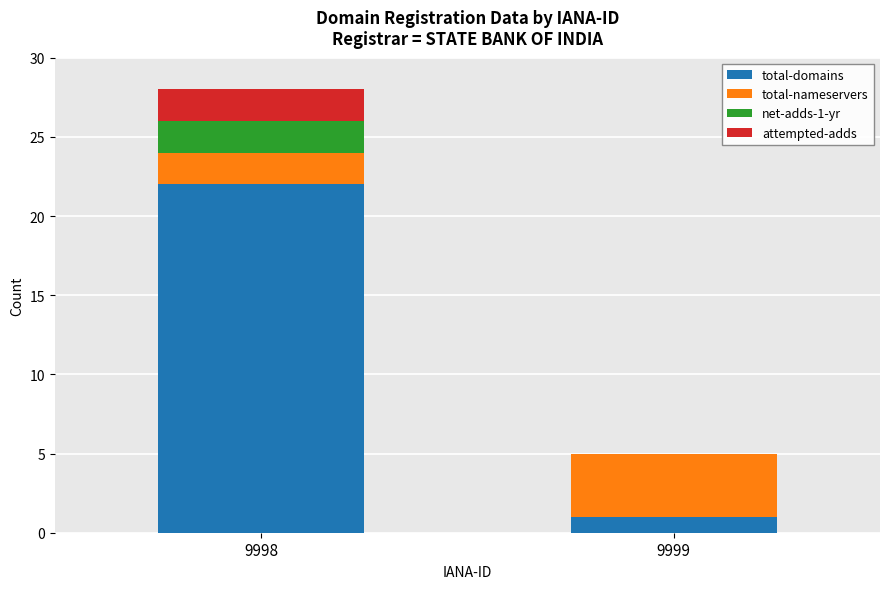

Reading left to right, transcribe the values for total-domains.

9998=22	9999=1